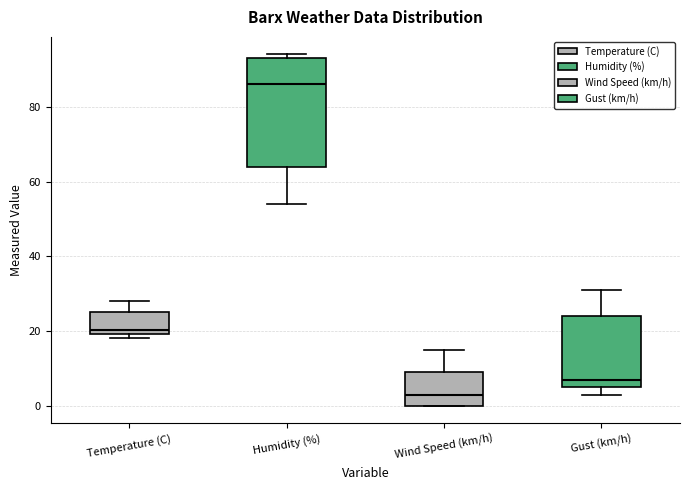

Where is the lower edge of the box for Wind Speed (km/h) on the y-axis? The values are not printed on the chart, so give them approximately, as read against the axis.

0